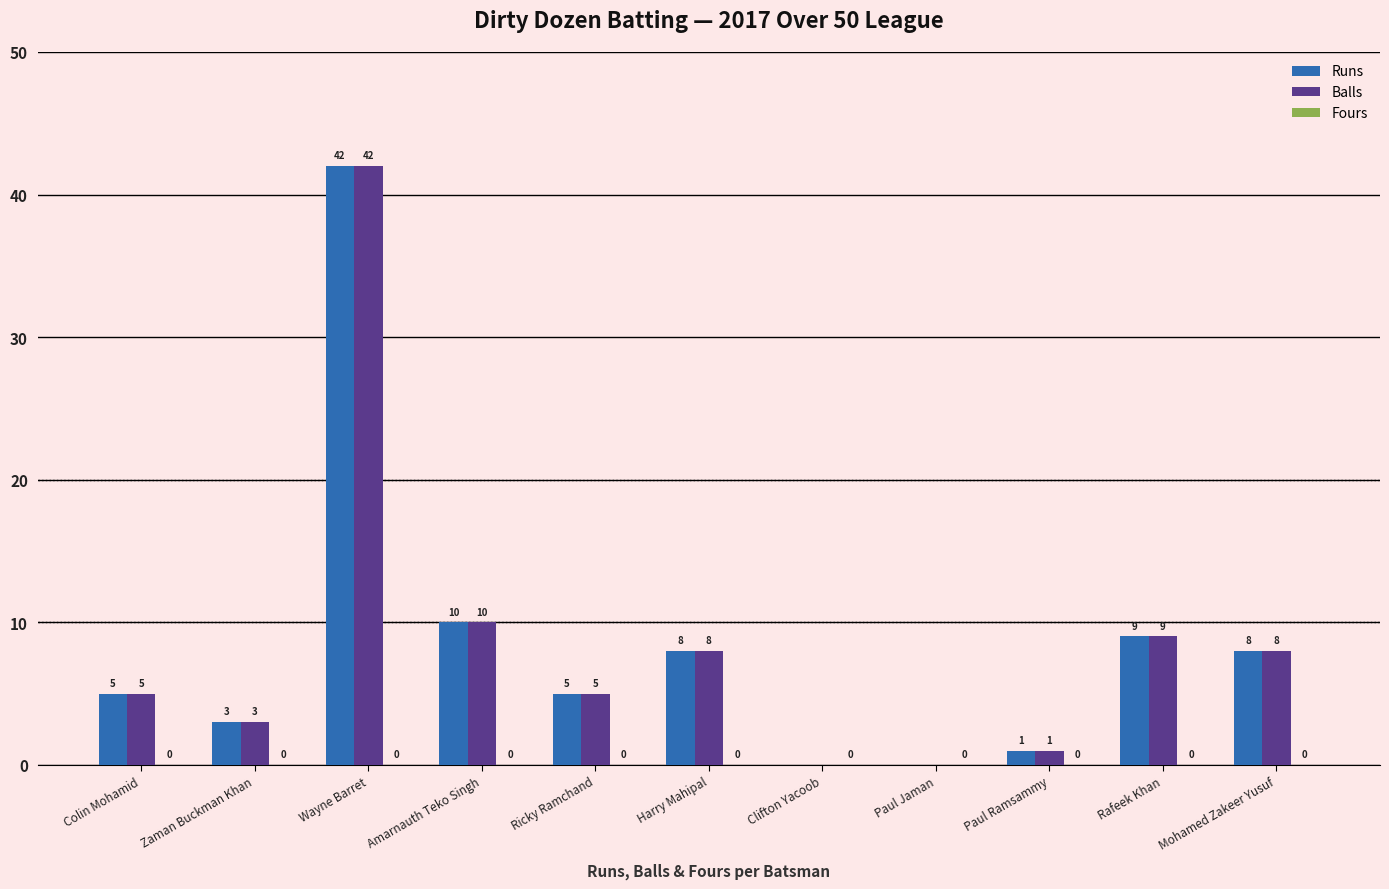

What is the maximum value shown in the chart?

42